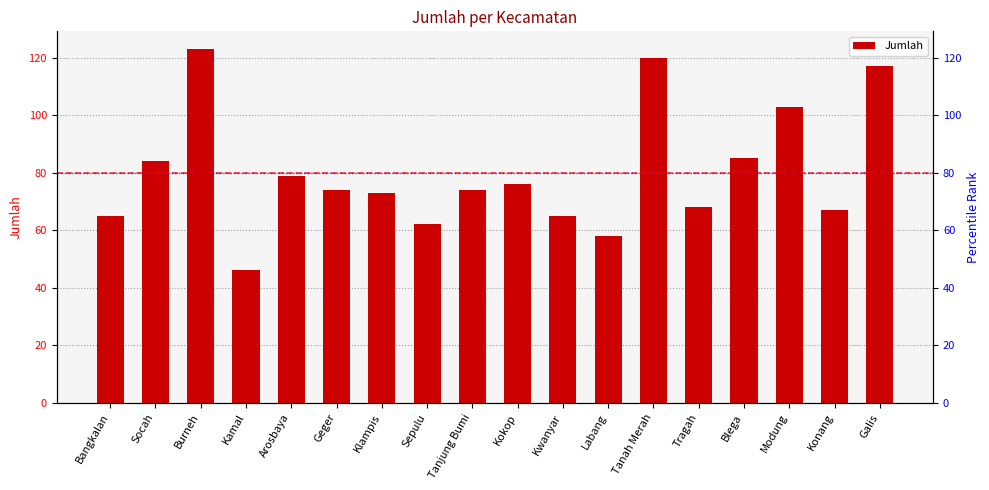

List the labels in order of value, largest first.

Burneh, Tanah Merah, Galis, Modung, Blega, Socah, Arosbaya, Kokop, Geger, Tanjung Bumi, Klampis, Tragah, Konang, Bangkalan, Kwanyar, Sepulu, Labang, Kamal